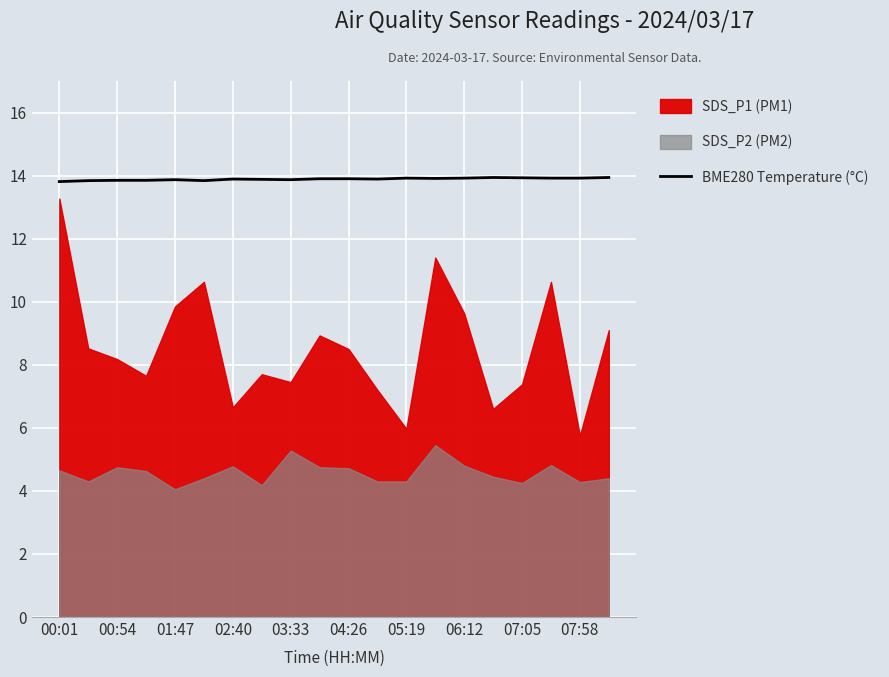

How many lines are shown in the chart?

1